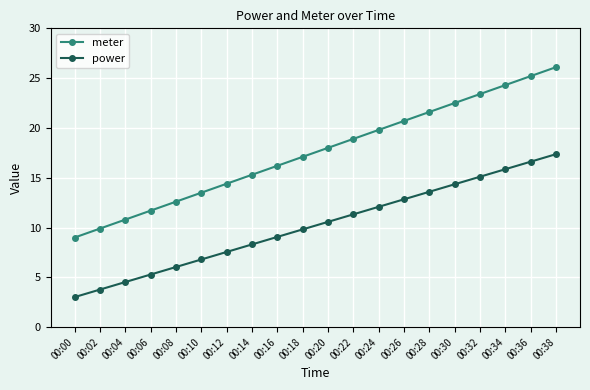

What is the difference between the maximum and minimum values in the power series?

14.3